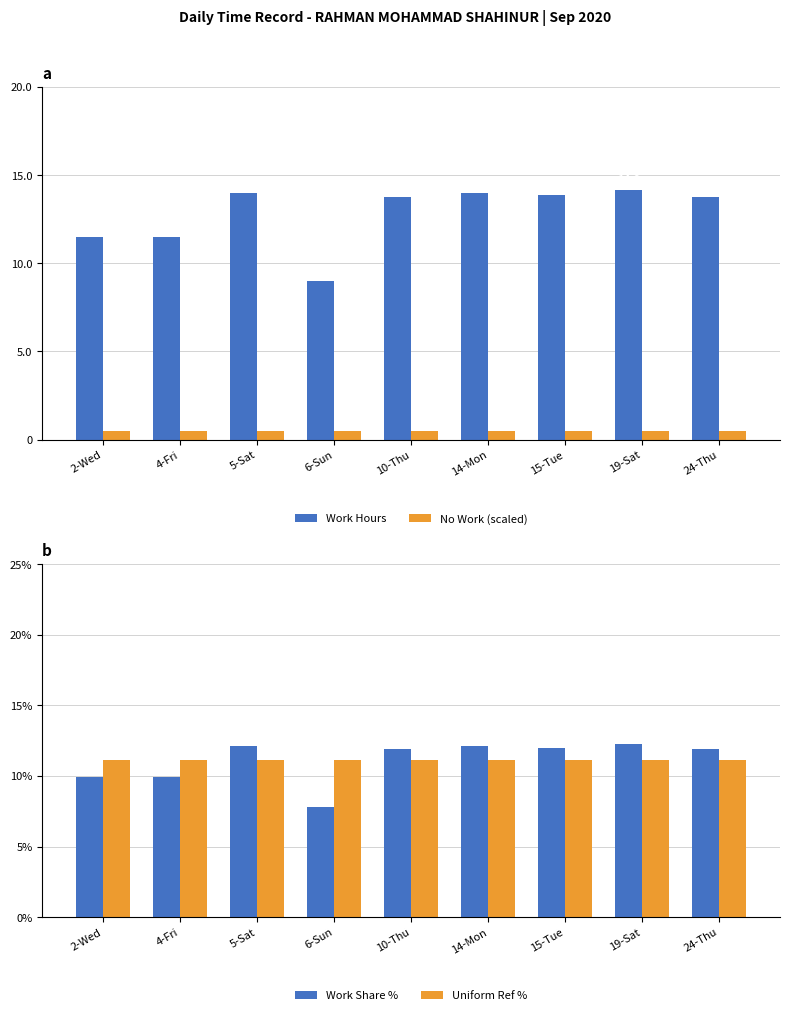

Rank the series at 6-Sun from lowest to highest value.

No Work (scaled), Work Share %, Work Hours, Uniform Ref %